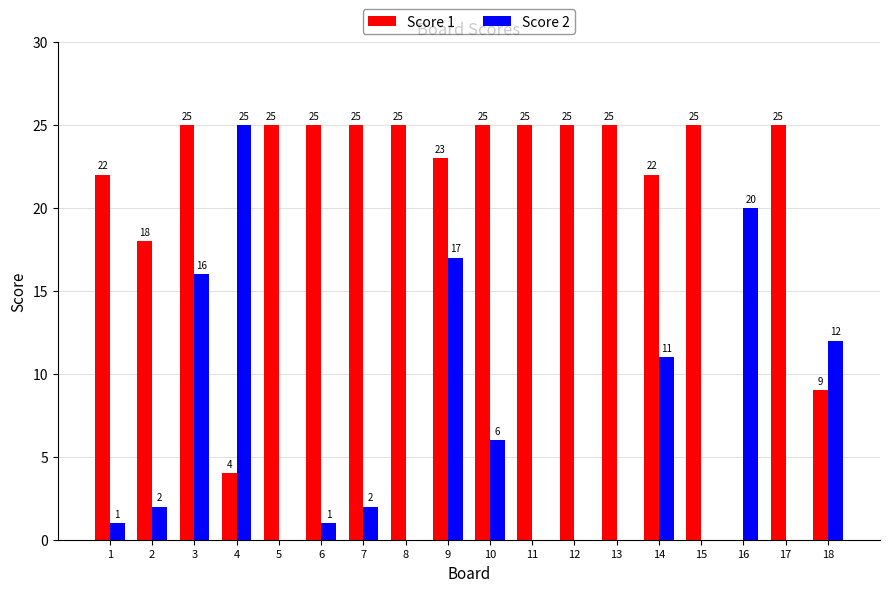

Which series changed the most between 1 and 6?

Score 1